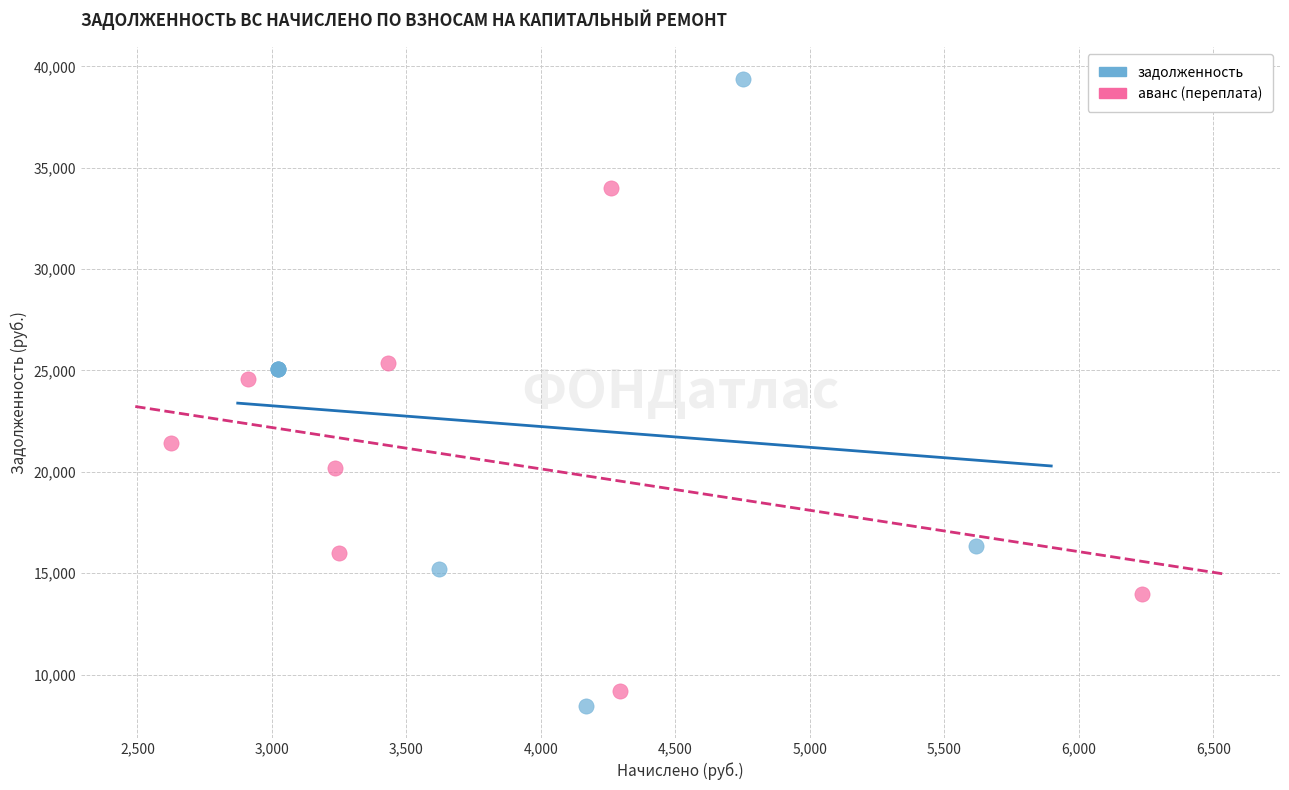

Which series has the largest Y range (max minus min)?

задолженность